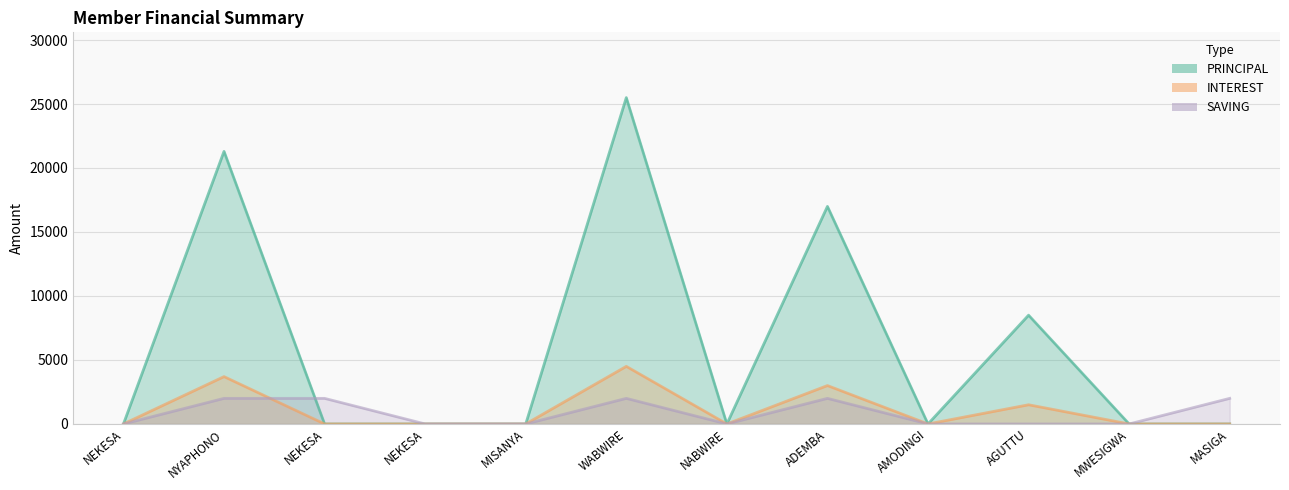

Where is SAVING nearest to the value 1000?

NEKESA